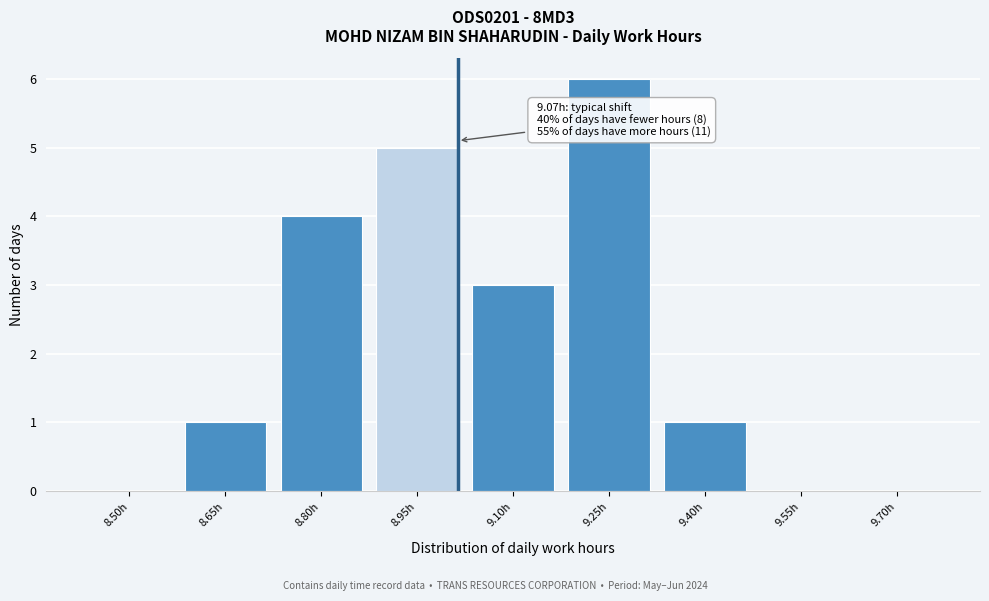

Reading left to right, what are all the values shown in this chart?

8.50h=0	8.65h=1	8.80h=4	8.95h=5	9.10h=3	9.25h=6	9.40h=1	9.55h=0	9.70h=0